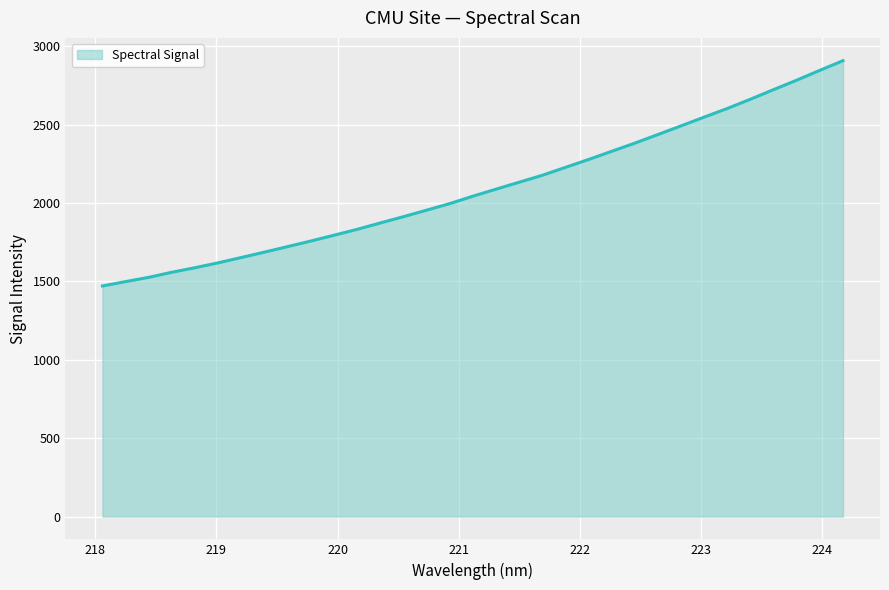

What is the greatest value displayed?

2907.7